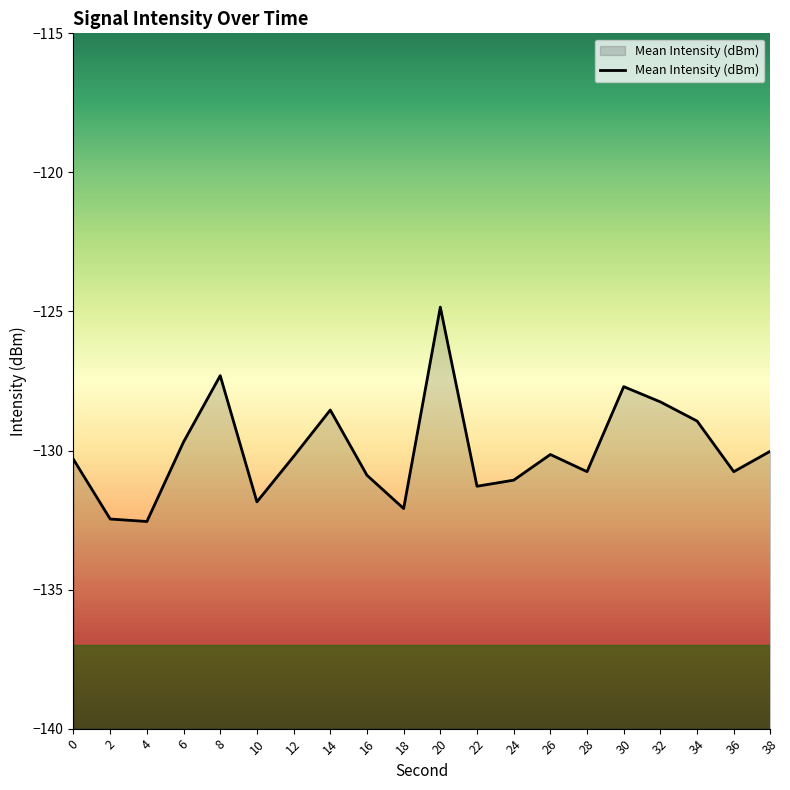

Does the chart have visible grid lines?

No